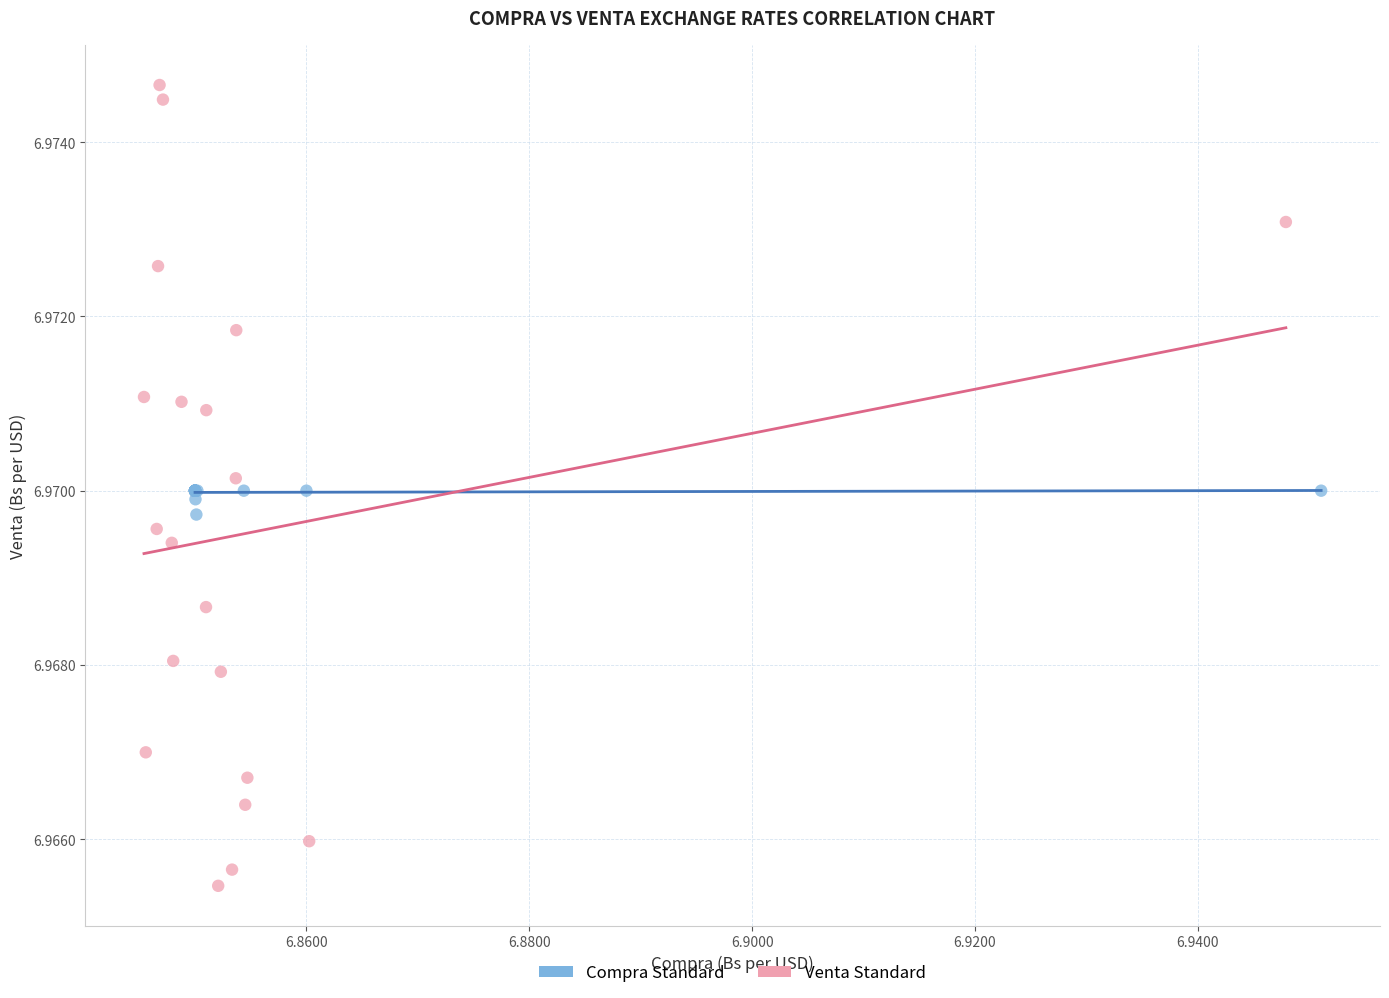

Which series contains the lowest Y value?

Venta Standard